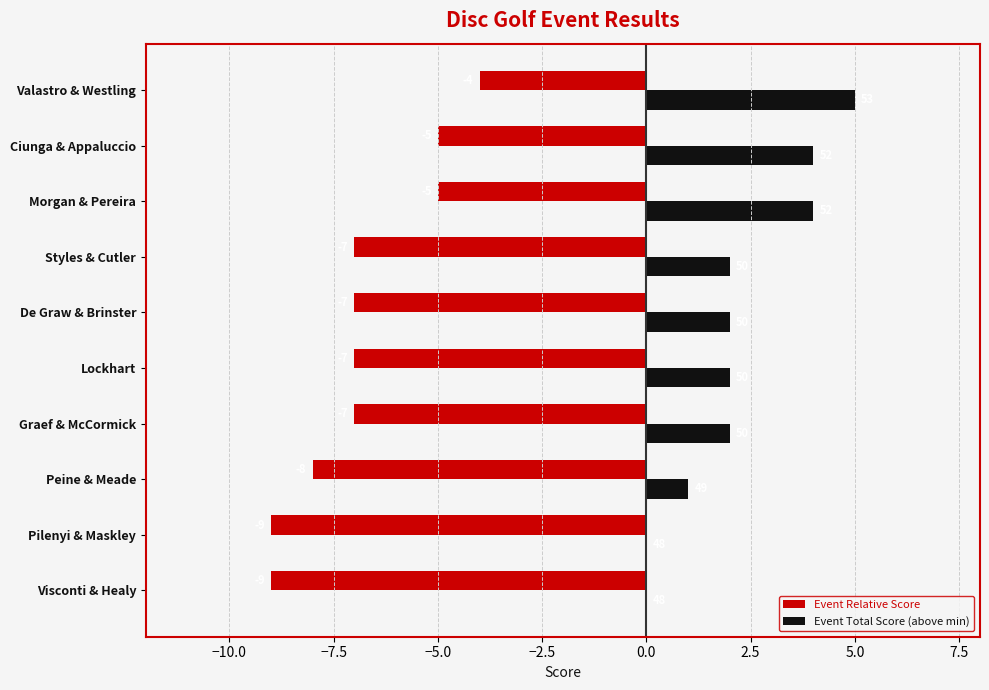

Which series has the largest total across all categories?

Event Total Score (above min)